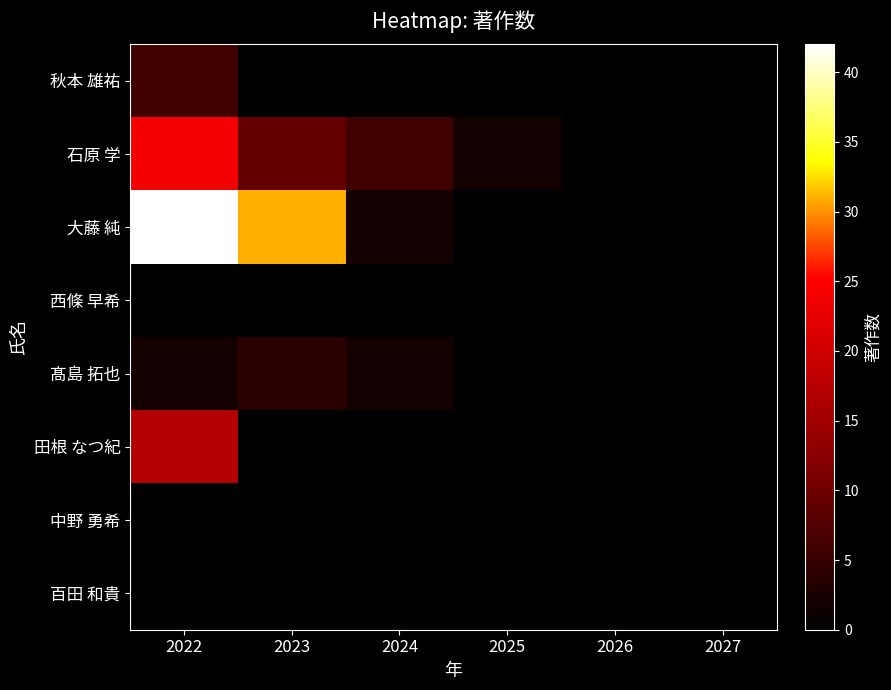

Reading left to right, list all the values displayed in this chart.

秋本 雄祐: 2022=6	2023=0	2024=0	2025=0	2026=0	2027=0
石原 学: 2022=24	2023=9	2024=6	2025=2	2026=0	2027=0
大藤 純: 2022=42	2023=31	2024=2	2025=0	2026=0	2027=0
西條 早希: 2022=0	2023=0	2024=0	2025=0	2026=0	2027=0
髙島 拓也: 2022=2	2023=4	2024=2	2025=0	2026=0	2027=0
田根 なつ紀: 2022=17	2023=0	2024=0	2025=0	2026=0	2027=0
中野 勇希: 2022=0	2023=0	2024=0	2025=0	2026=0	2027=0
百田 和貴: 2022=0	2023=0	2024=0	2025=0	2026=0	2027=0